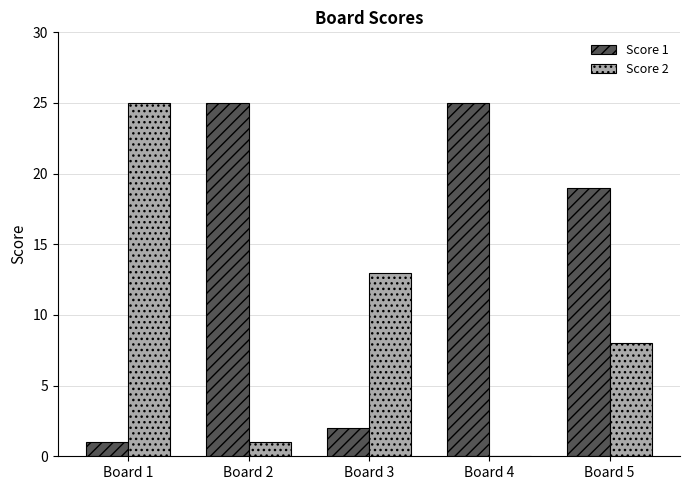

What is the greatest value displayed?

25